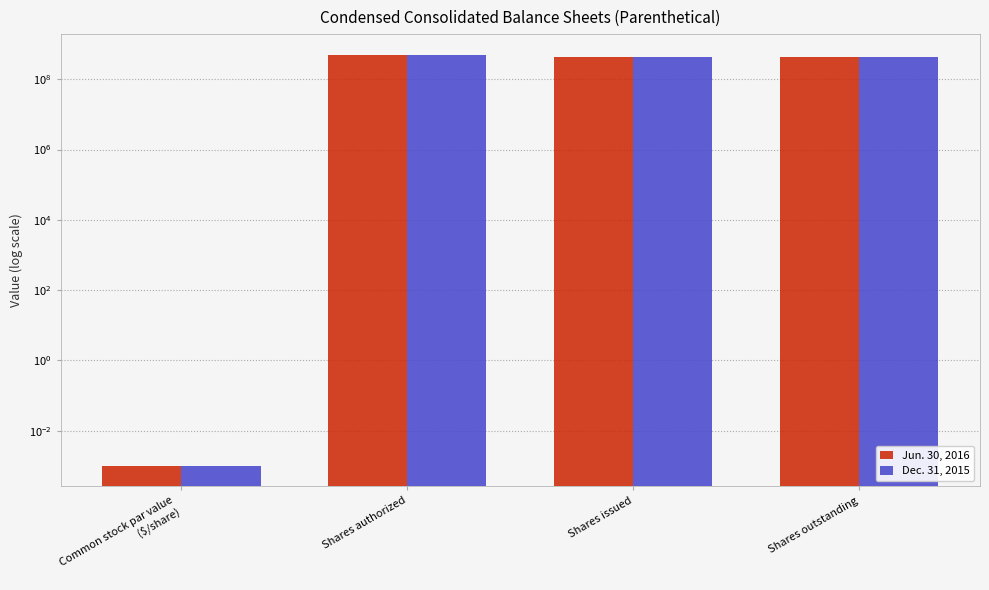

What is the average value of the Dec. 31, 2015 series?

345742419.0